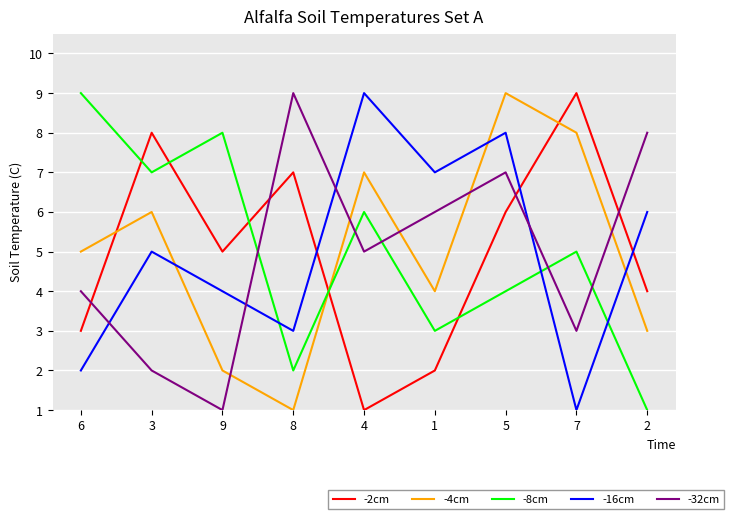

Rank the categories by -8cm value from highest to lowest.

6, 9, 3, 4, 7, 5, 1, 8, 2